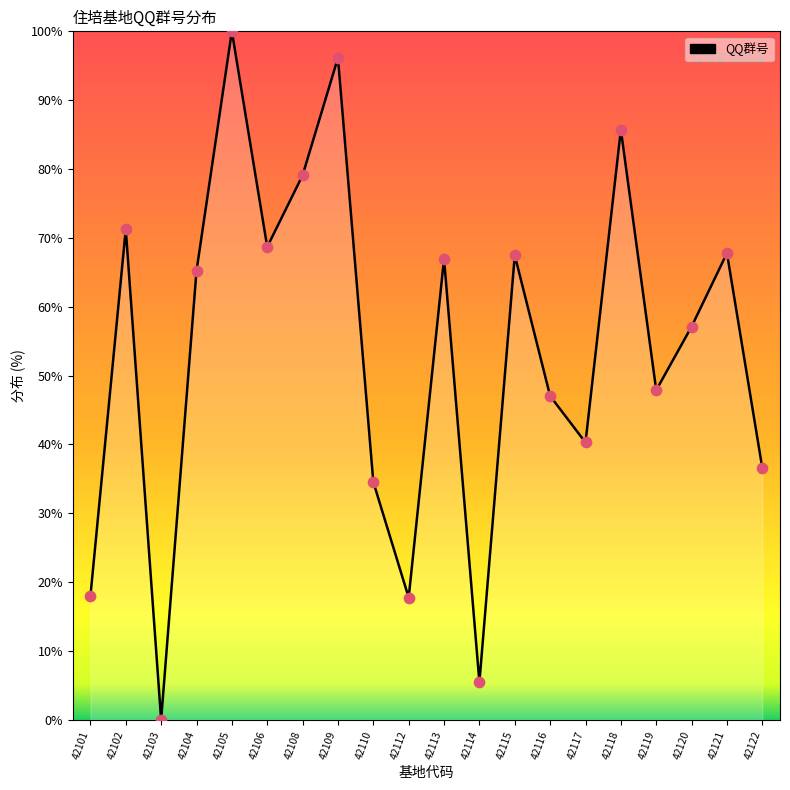

What is the ratio of the value at 42114 to the value at 42108?

0.1